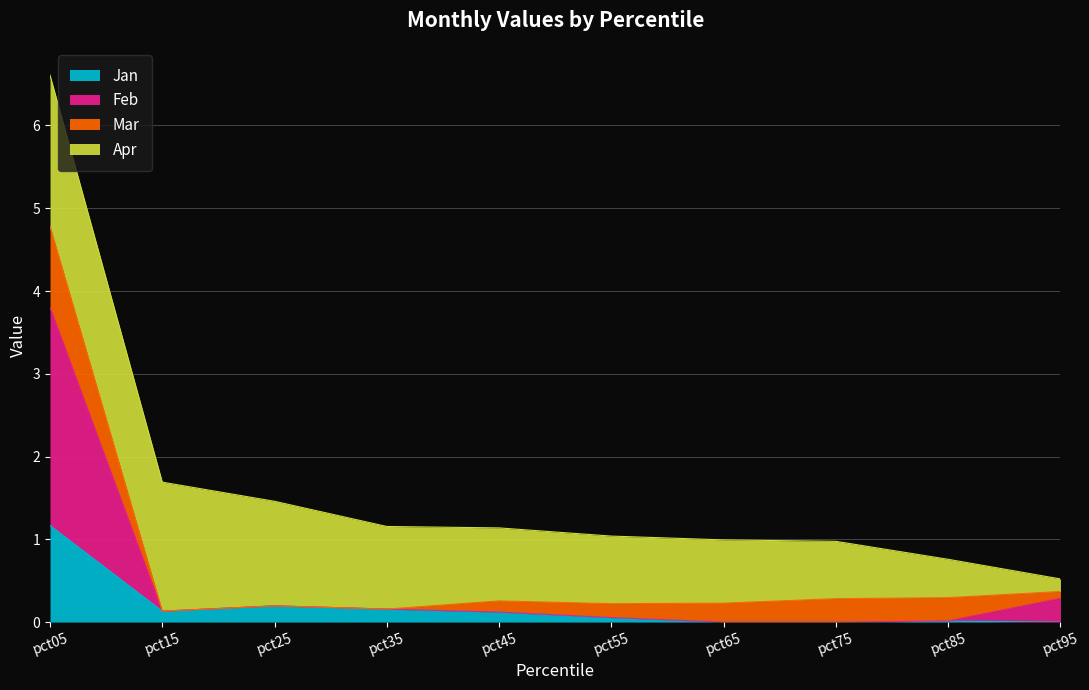

The value of Jan at pct75 is 0.0. True or false?

True